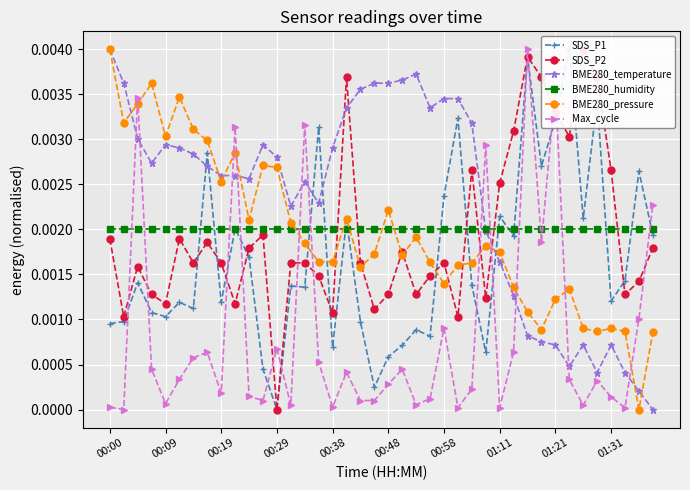

How many positive values does the Max_cycle series have?

39